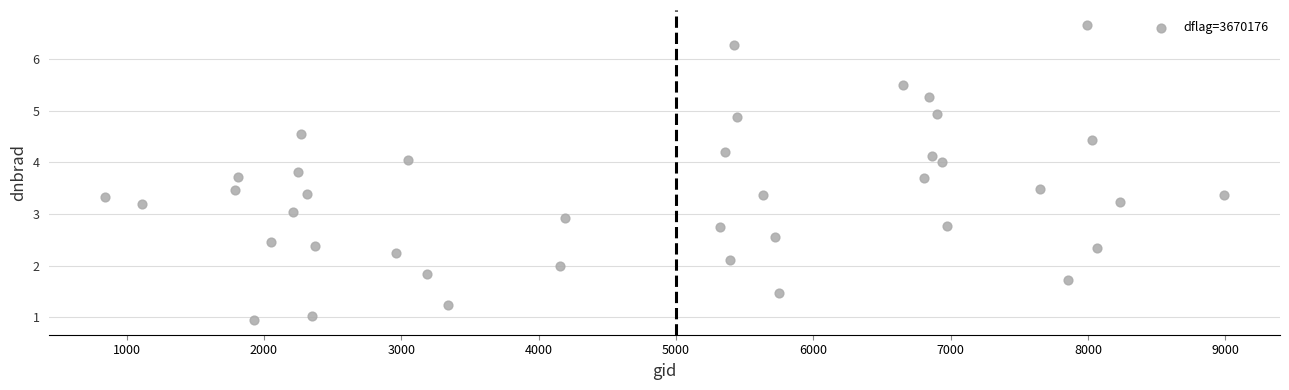

What is the range of X values (max minus min)?

8145.0